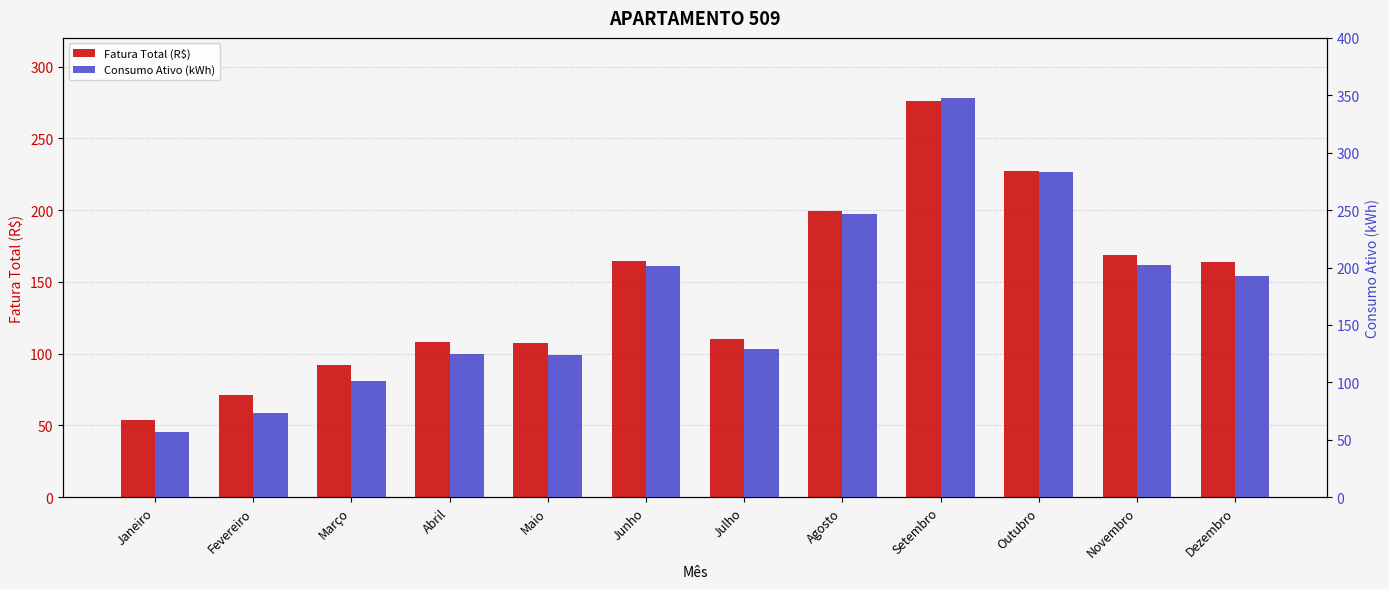

What is the value of the Consumo Ativo (kWh) bar at the 10th from the left?

283.0